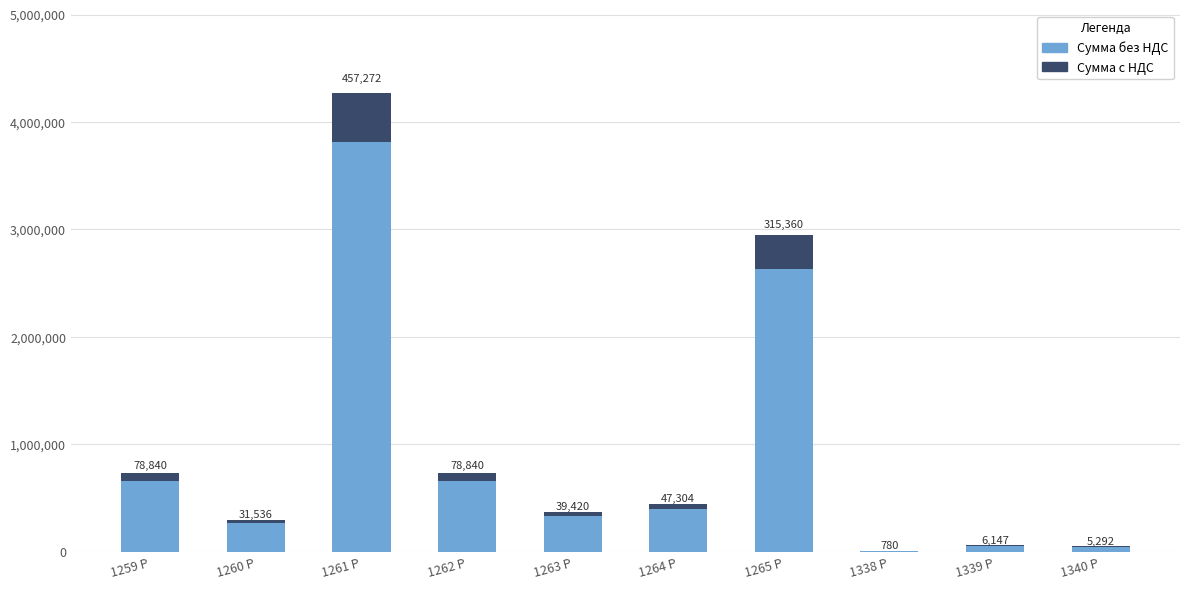

True or false: Сумма без НДС has a value of 394200 at 1264 Р.

True